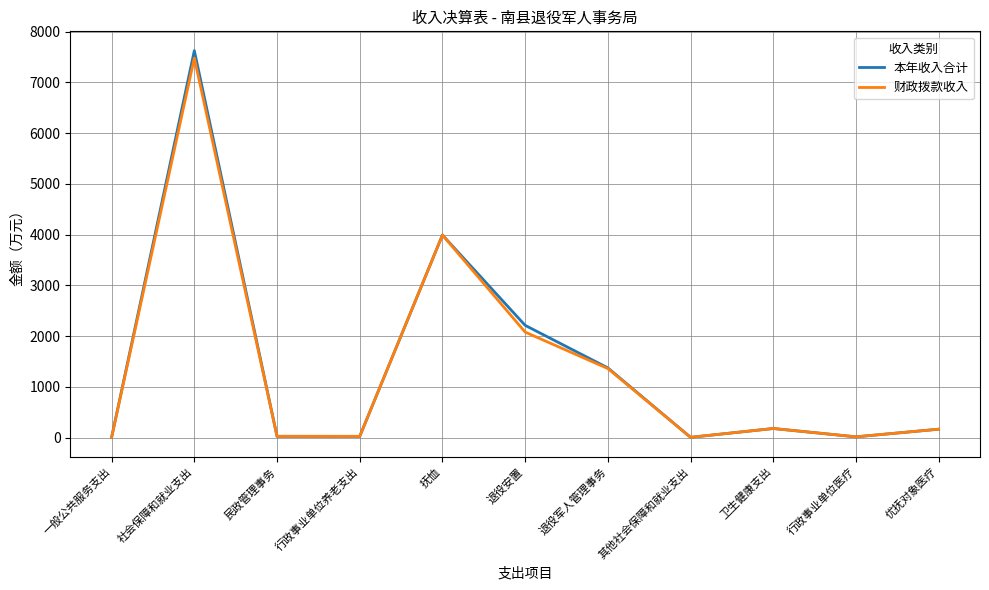

What is the sum of the 财政拨款收入 values at 退役安置 and 抚恤?

6070.0